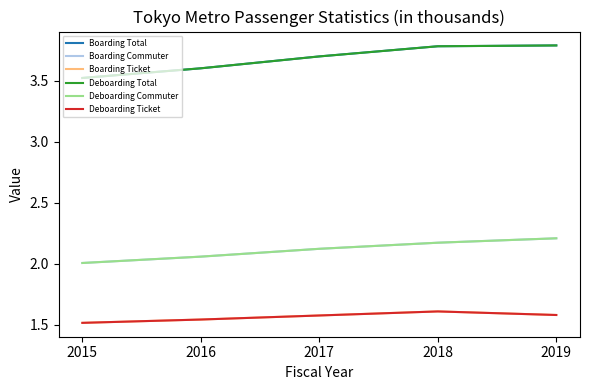

Is the value of Deboarding Ticket at 2015 greater than the value of Deboarding Commuter at 2018?

No